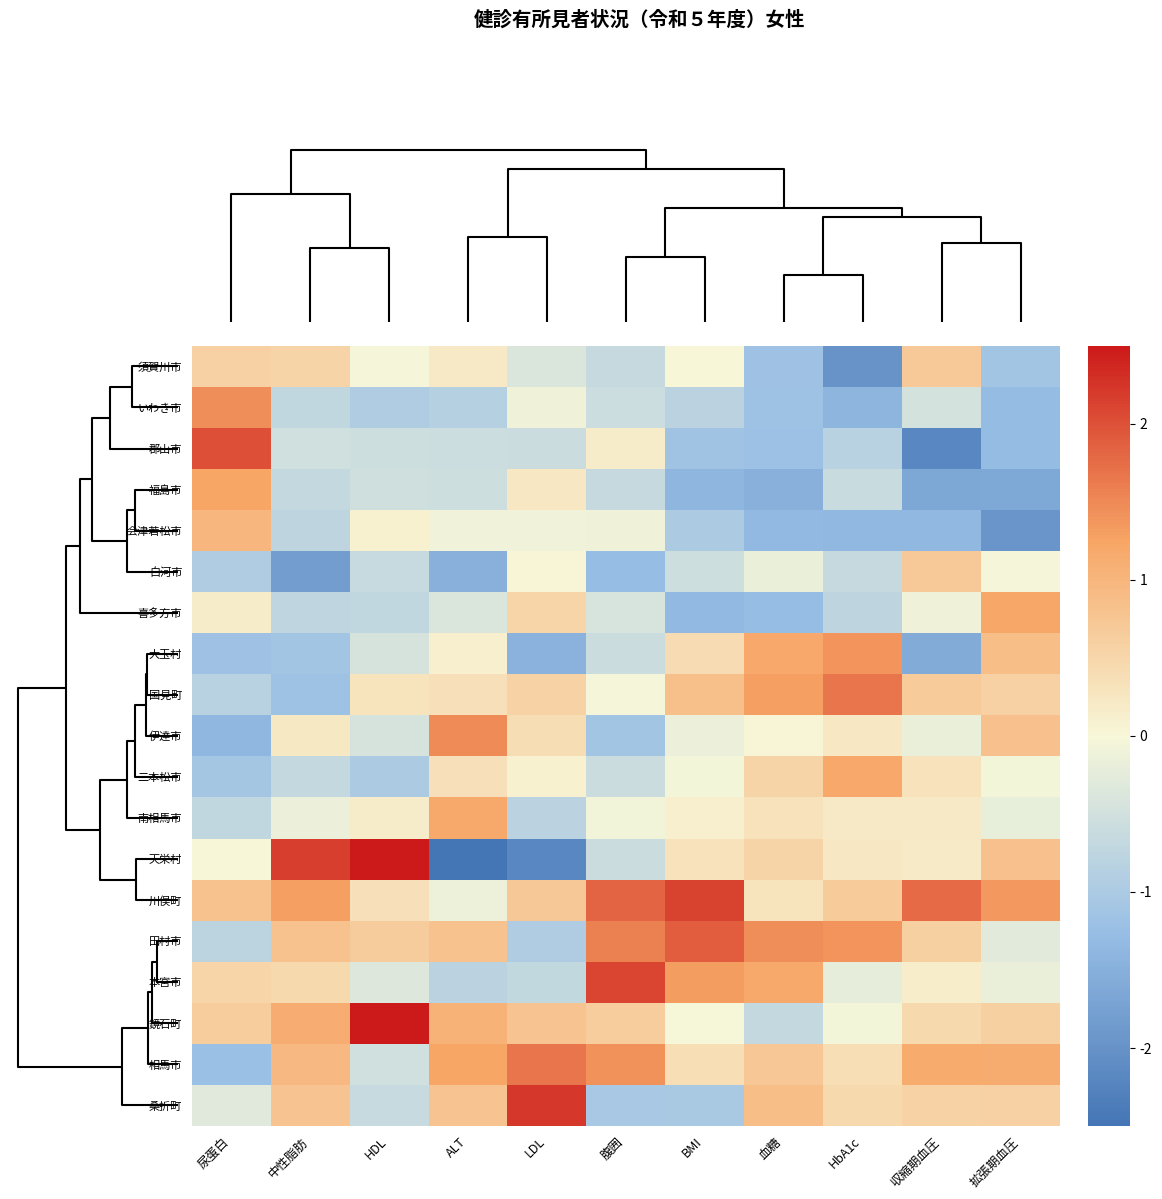

Reading left to right, extract all data points from this chart.

須賀川市: 尿蛋白=0.6	中性脂肪=0.5	HDL=-0.0	ALT=0.2	LDL=-0.4	腹囲=-0.6	BMI=0.0	血糖=-1.2	HbA1c=-2.0	収縮期血圧=0.7	拡張期血圧=-1.1
いわき市: 尿蛋白=1.5	中性脂肪=-0.7	HDL=-1.0	ALT=-0.9	LDL=-0.1	腹囲=-0.6	BMI=-0.8	血糖=-1.2	HbA1c=-1.4	収縮期血圧=-0.5	拡張期血圧=-1.3
郡山市: 尿蛋白=2.0	中性脂肪=-0.5	HDL=-0.6	ALT=-0.6	LDL=-0.6	腹囲=0.2	BMI=-1.1	血糖=-1.2	HbA1c=-0.8	収縮期血圧=-2.2	拡張期血圧=-1.3
福島市: 尿蛋白=1.2	中性脂肪=-0.7	HDL=-0.5	ALT=-0.6	LDL=0.2	腹囲=-0.7	BMI=-1.4	血糖=-1.5	HbA1c=-0.6	収縮期血圧=-1.7	拡張期血圧=-1.6
会津若松市: 尿蛋白=1.0	中性脂肪=-0.8	HDL=0.1	ALT=-0.1	LDL=-0.1	腹囲=-0.1	BMI=-1.0	血糖=-1.3	HbA1c=-1.4	収縮期血圧=-1.3	拡張期血圧=-1.9
白河市: 尿蛋白=-0.9	中性脂肪=-1.8	HDL=-0.6	ALT=-1.5	LDL=0.0	腹囲=-1.3	BMI=-0.5	血糖=-0.2	HbA1c=-0.7	収縮期血圧=0.7	拡張期血圧=-0.0
喜多方市: 尿蛋白=0.2	中性脂肪=-0.7	HDL=-0.7	ALT=-0.4	LDL=0.5	腹囲=-0.4	BMI=-1.3	血糖=-1.3	HbA1c=-0.8	収縮期血圧=-0.1	拡張期血圧=1.2
大玉村: 尿蛋白=-1.2	中性脂肪=-1.1	HDL=-0.4	ALT=0.1	LDL=-1.4	腹囲=-0.6	BMI=0.4	血糖=1.2	HbA1c=1.4	収縮期血圧=-1.6	拡張期血圧=0.9
国見町: 尿蛋白=-0.8	中性脂肪=-1.2	HDL=0.3	ALT=0.3	LDL=0.6	腹囲=-0.0	BMI=0.8	血糖=1.3	HbA1c=1.7	収縮期血圧=0.7	拡張期血圧=0.6
伊達市: 尿蛋白=-1.4	中性脂肪=0.2	HDL=-0.4	ALT=1.5	LDL=0.4	腹囲=-1.1	BMI=-0.1	血糖=0.0	HbA1c=0.2	収縮期血圧=-0.2	拡張期血圧=0.8
二本松市: 尿蛋白=-1.1	中性脂肪=-0.7	HDL=-1.0	ALT=0.3	LDL=0.1	腹囲=-0.6	BMI=-0.0	血糖=0.5	HbA1c=1.2	収縮期血圧=0.3	拡張期血圧=-0.0
南相馬市: 尿蛋白=-0.7	中性脂肪=-0.2	HDL=0.2	ALT=1.2	LDL=-0.8	腹囲=-0.1	BMI=0.1	血糖=0.3	HbA1c=0.2	収縮期血圧=0.2	拡張期血圧=-0.2
天栄村: 尿蛋白=0.0	中性脂肪=2.2	HDL=2.5	ALT=-2.6	LDL=-2.2	腹囲=-0.6	BMI=0.3	血糖=0.5	HbA1c=0.2	収縮期血圧=0.2	拡張期血圧=0.8
川俣町: 尿蛋白=0.8	中性脂肪=1.3	HDL=0.3	ALT=-0.1	LDL=0.7	腹囲=1.8	BMI=2.1	血糖=0.3	HbA1c=0.7	収縮期血圧=1.8	拡張期血圧=1.4
田村市: 尿蛋白=-0.8	中性脂肪=0.8	HDL=0.7	ALT=0.8	LDL=-1.0	腹囲=1.6	BMI=1.9	血糖=1.5	HbA1c=1.4	収縮期血圧=0.6	拡張期血圧=-0.3
本宮市: 尿蛋白=0.5	中性脂肪=0.5	HDL=-0.3	ALT=-0.8	LDL=-0.7	腹囲=2.1	BMI=1.3	血糖=1.2	HbA1c=-0.2	収縮期血圧=0.1	拡張期血圧=-0.2
鏡石町: 尿蛋白=0.6	中性脂肪=1.1	HDL=2.7	ALT=1.1	LDL=0.8	腹囲=0.6	BMI=-0.0	血糖=-0.7	HbA1c=-0.1	収縮期血圧=0.5	拡張期血圧=0.6
相馬市: 尿蛋白=-1.2	中性脂肪=0.9	HDL=-0.5	ALT=1.2	LDL=1.7	腹囲=1.4	BMI=0.4	血糖=0.7	HbA1c=0.4	収縮期血圧=1.2	拡張期血圧=1.1
桑折町: 尿蛋白=-0.3	中性脂肪=0.8	HDL=-0.6	ALT=0.8	LDL=2.2	腹囲=-1.0	BMI=-1.0	血糖=0.9	HbA1c=0.5	収縮期血圧=0.6	拡張期血圧=0.6